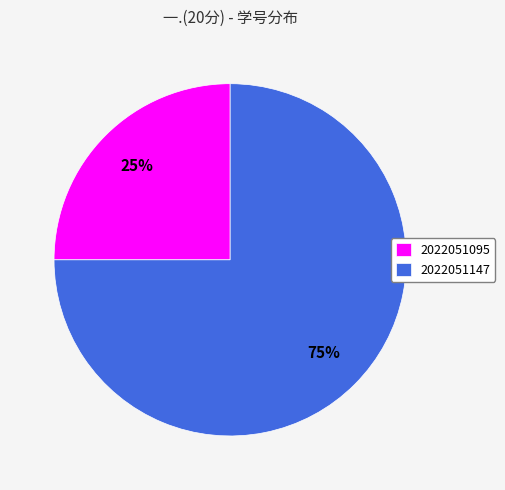

True or false: 2022051147 accounts for 75% of the total.

True